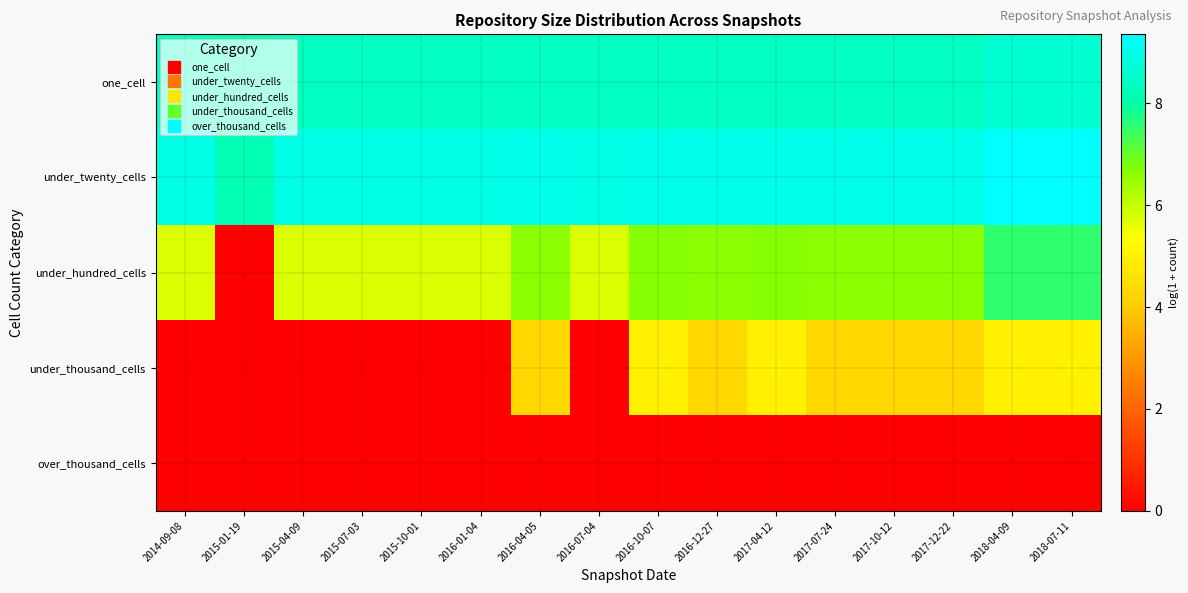

What is the spread (max minus min) of values at 2015-04-09?

9.0